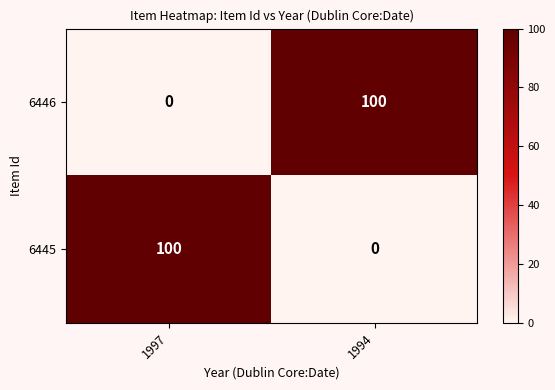

The value of 6446 at 1994 is 100. True or false?

True